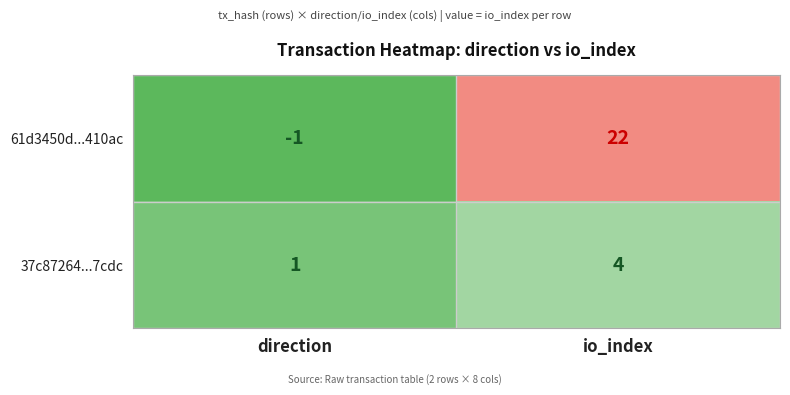

Reading left to right, what are all the values shown in this chart?

61d3450d...410ac: -1	22
37c87264...7cdc: 1	4